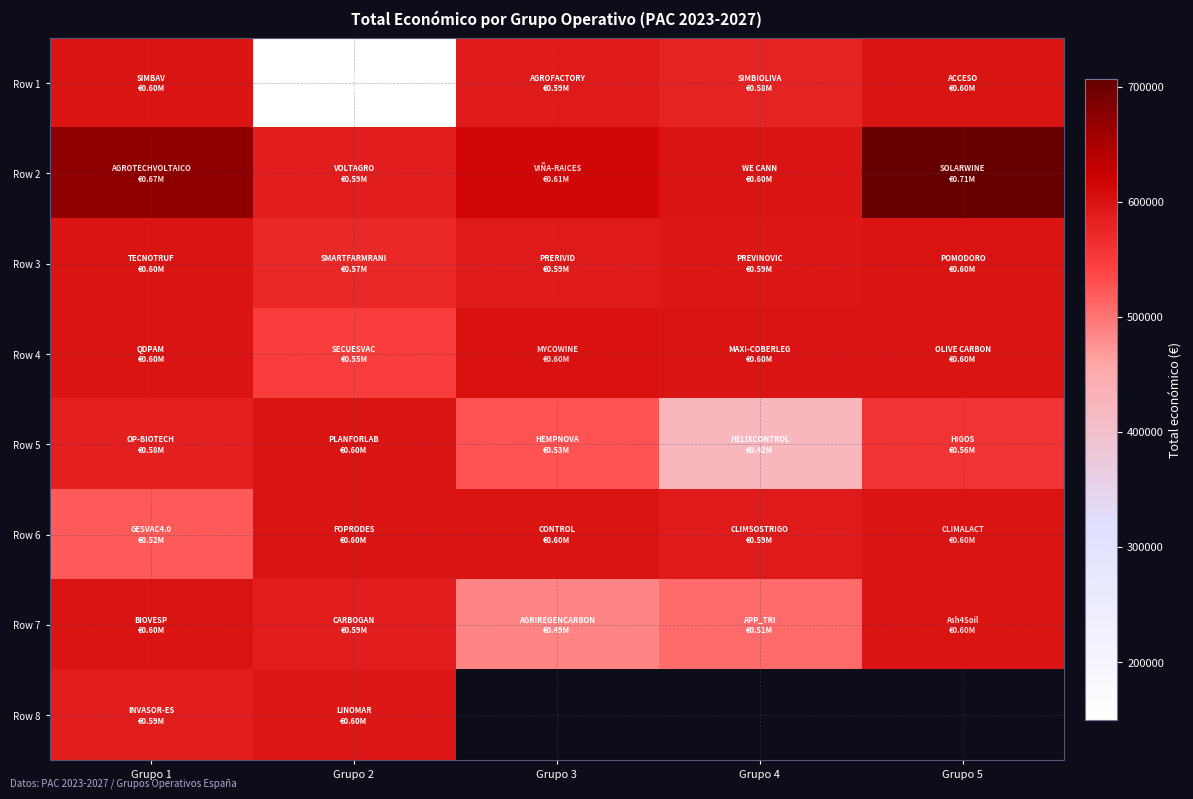

Which category has the lowest value in the Row 8 series?

Grupo 1